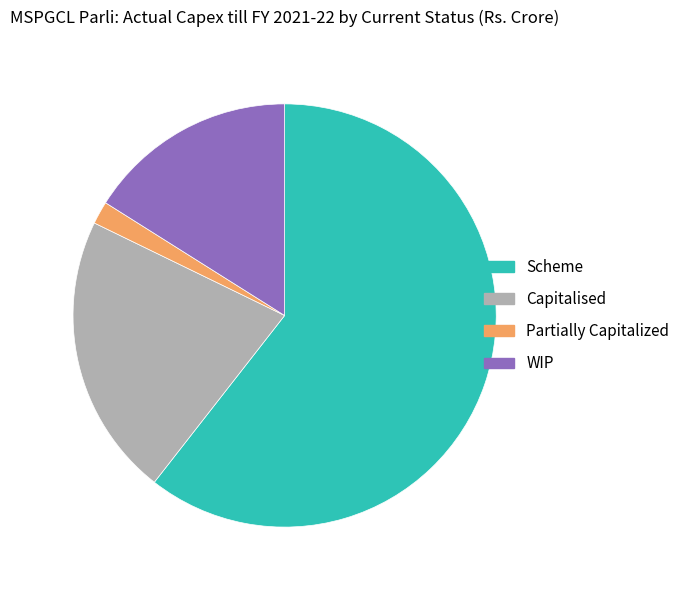

Do Scheme and WIP together represent more than half of the pie?

Yes